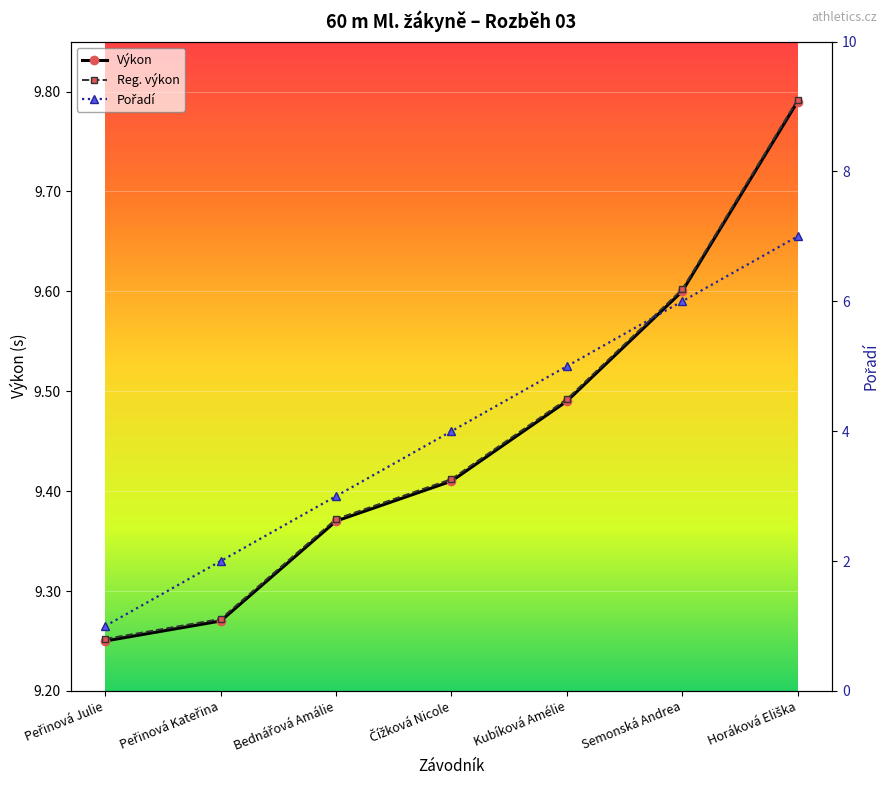

At Horáková Eliška, list the series in order from largest to smallest.

Reg. výkon, Výkon, Pořadí